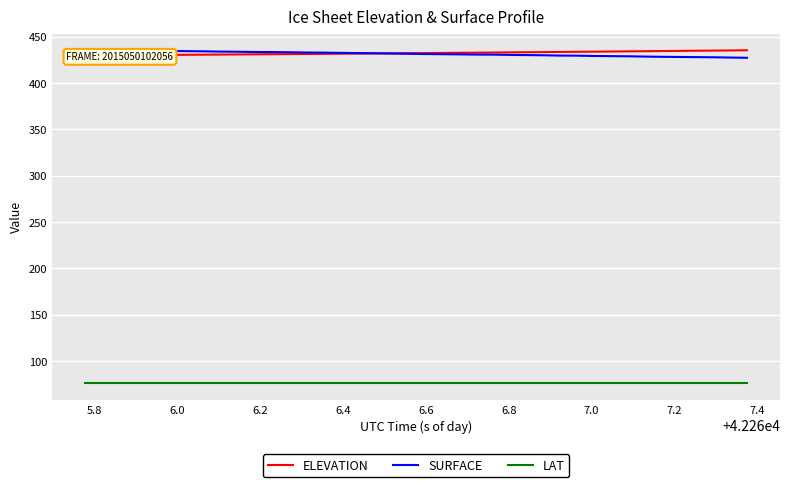

True or false: LAT and SURFACE intersect in this chart.

False